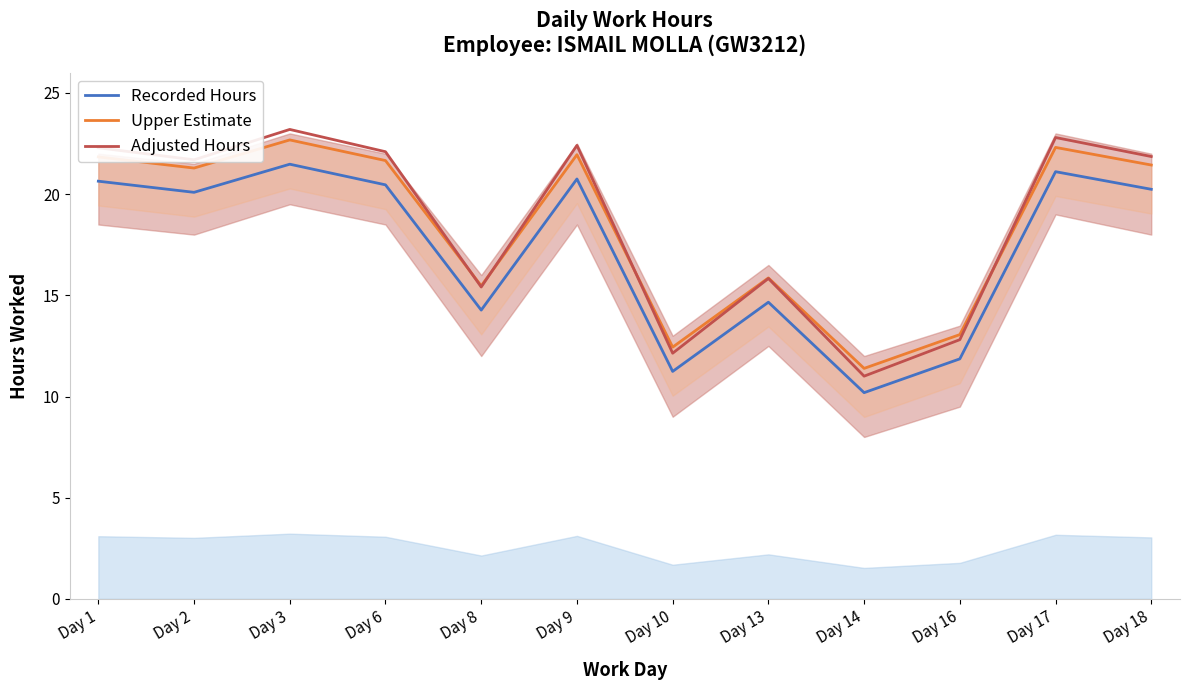

List the labels in order of Adjusted Hours value, largest first.

Day 3, Day 17, Day 9, Day 1, Day 6, Day 18, Day 2, Day 13, Day 8, Day 16, Day 10, Day 14